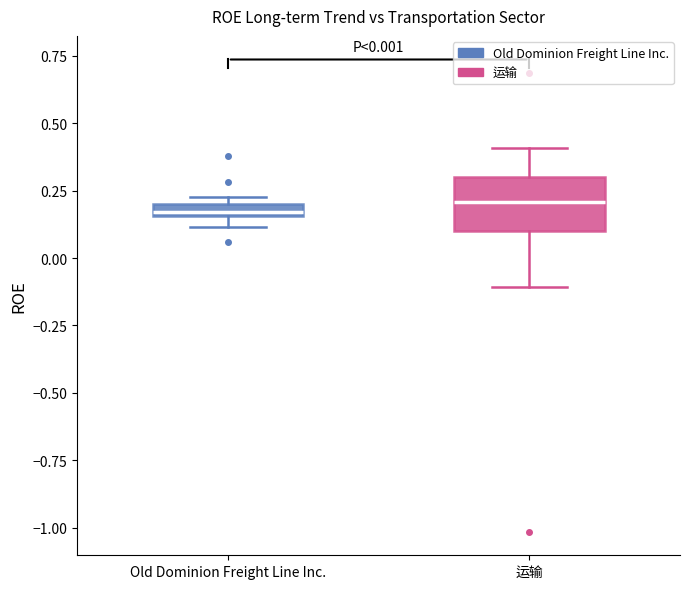

Comparing the boxes themselves (not the whiskers), which one is the tallest?

运输